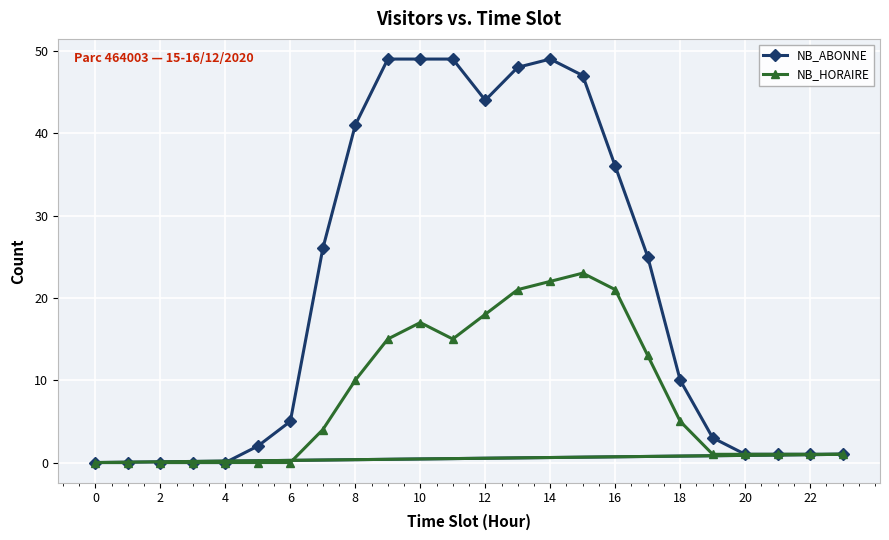

List the series in order of their overall mean, lowest first.

NB_HORAIRE, NB_ABONNE